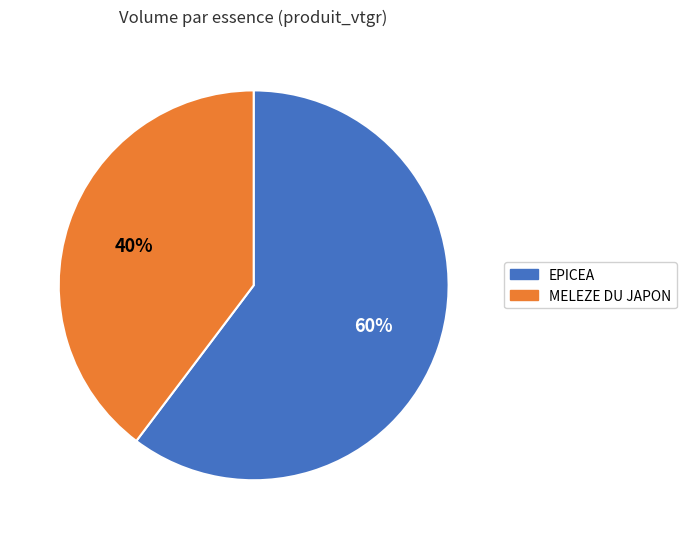

The MELEZE DU JAPON slice represents 40% of the pie. True or false?

True